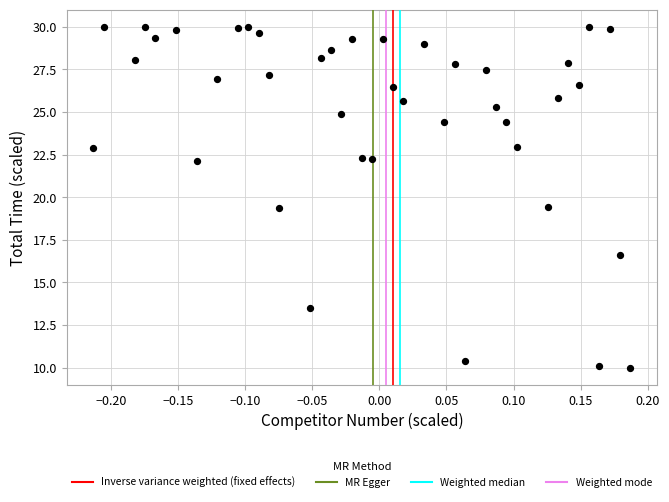

What is the range of Y values (max minus min)?

20.0